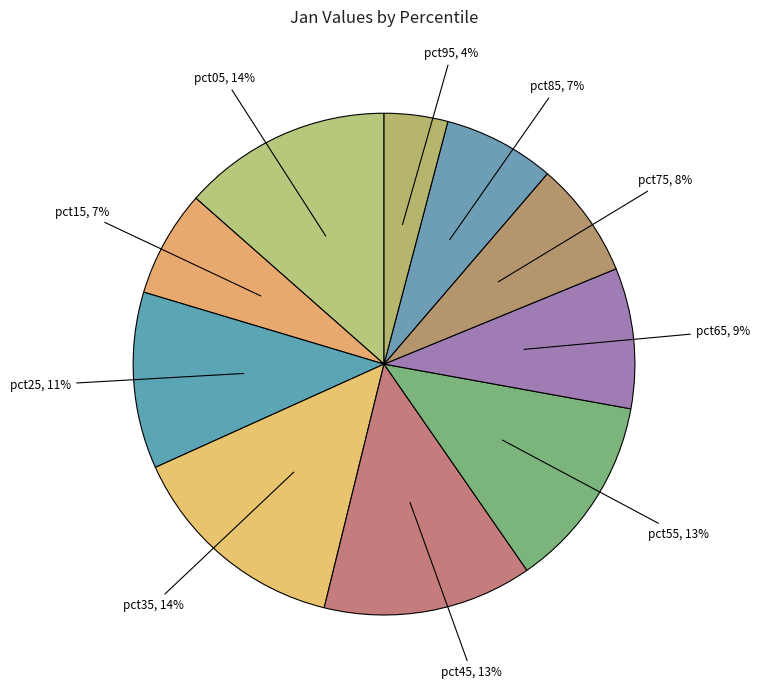

True or false: pct25 accounts for 11% of the total.

True